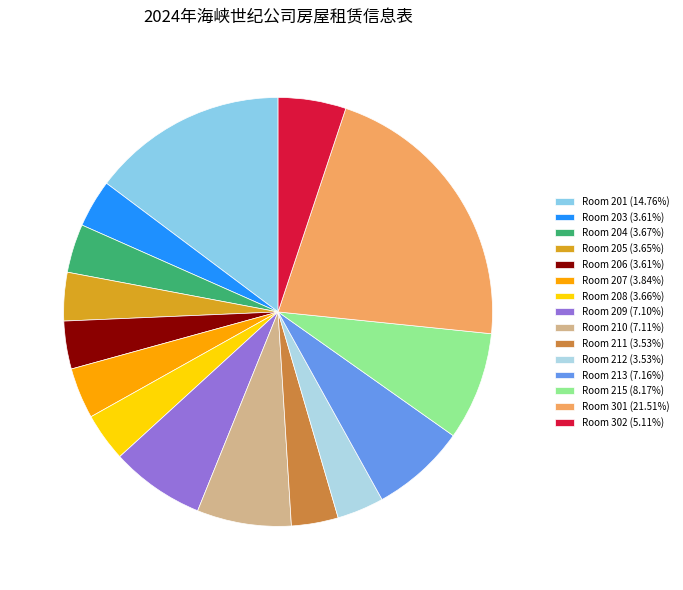

Is there a majority slice in this chart?

No